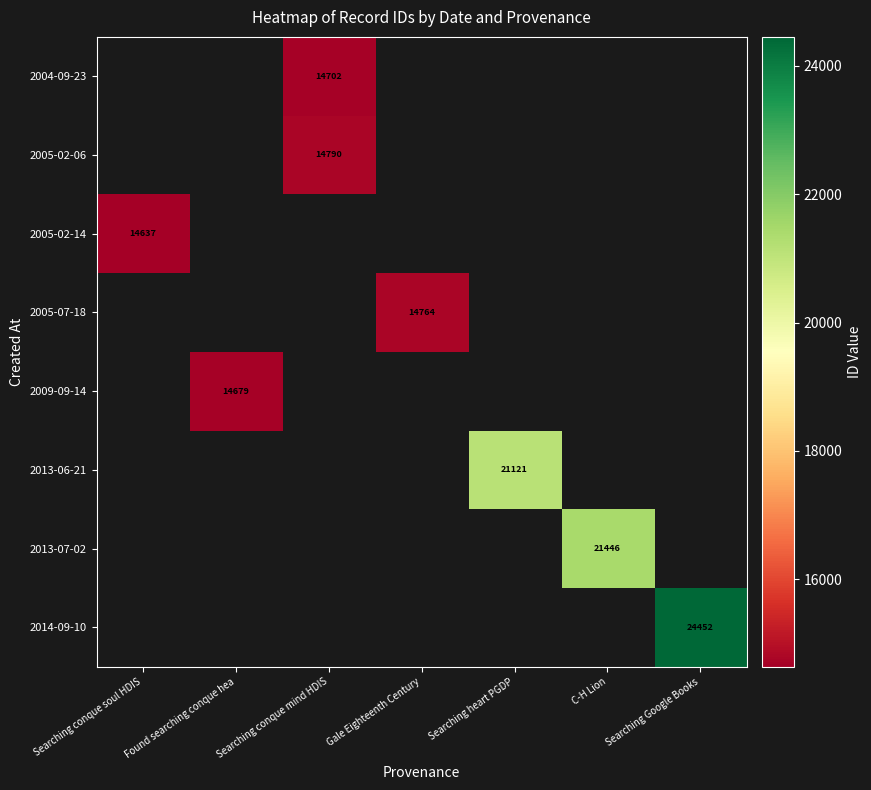

Is the value of 2009-09-14 at Gale Eighteenth Century greater than the value of 2005-02-06 at Searching heart PGDP?

No